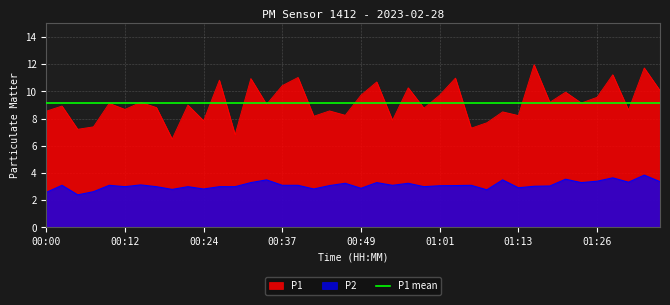

Where is the first local minimum for P2?

00:05